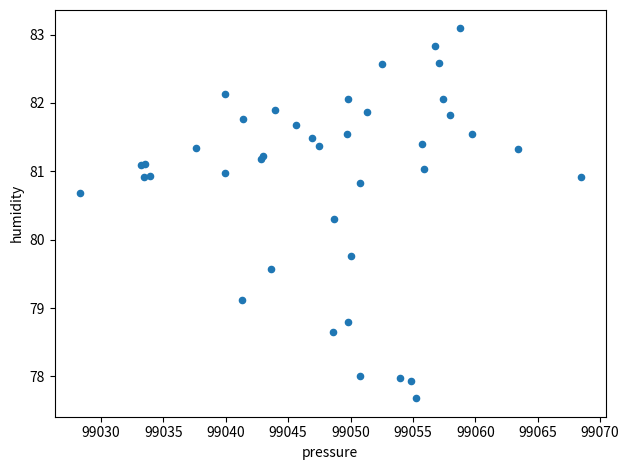

What Y value in the scatter plot is closest to 80?

79.8